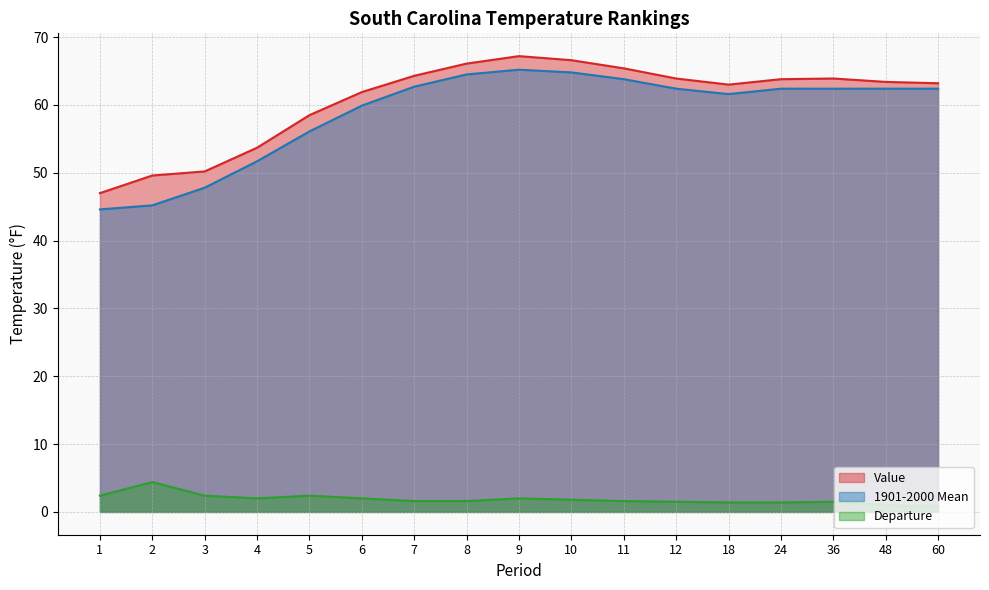

The value of Departure at 10 is 1.8. True or false?

True